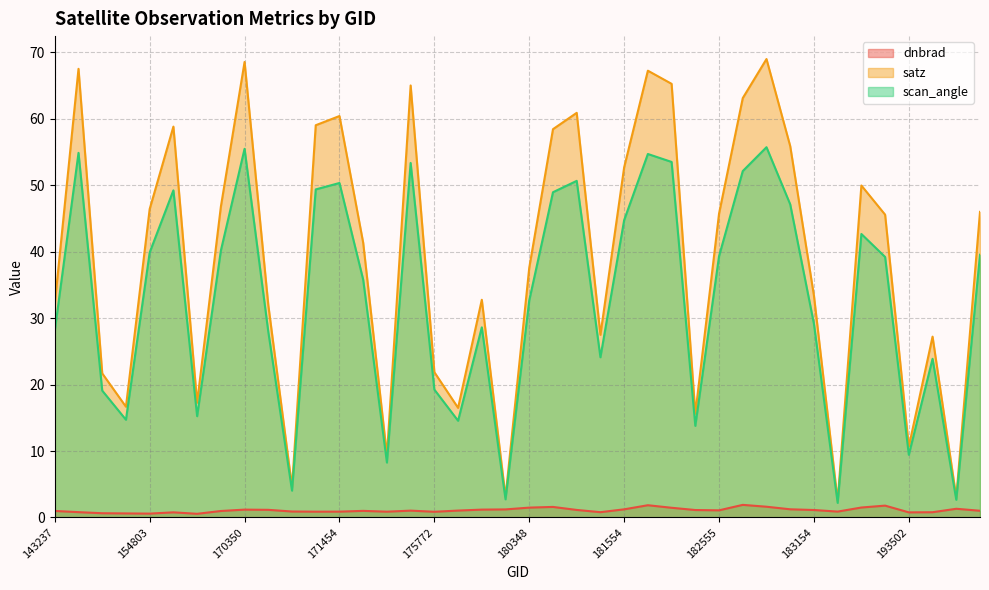

At which category does the chart reach its peak across all series?

182767